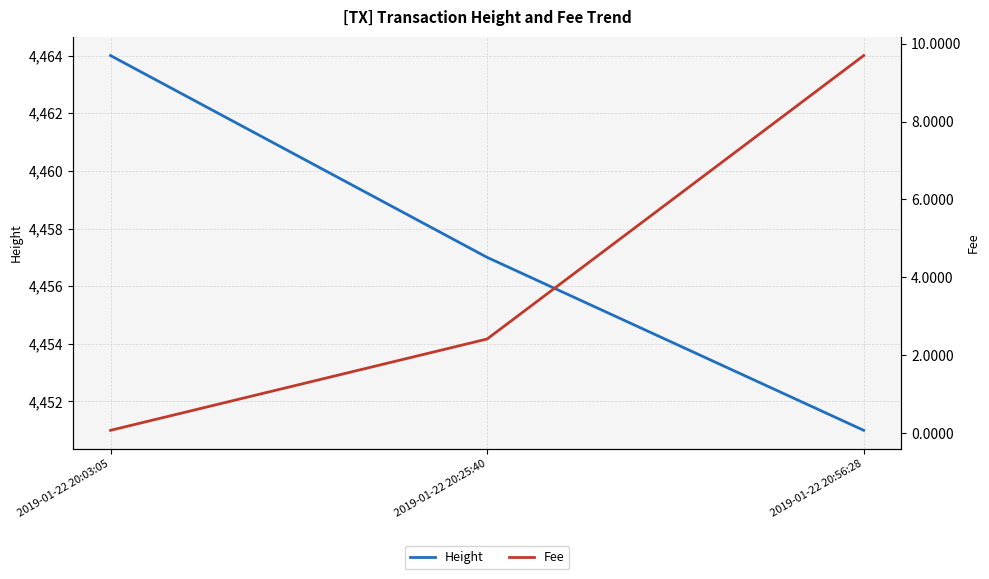

At which category is the sum across all series the highest?

2019-01-22 20:03:05